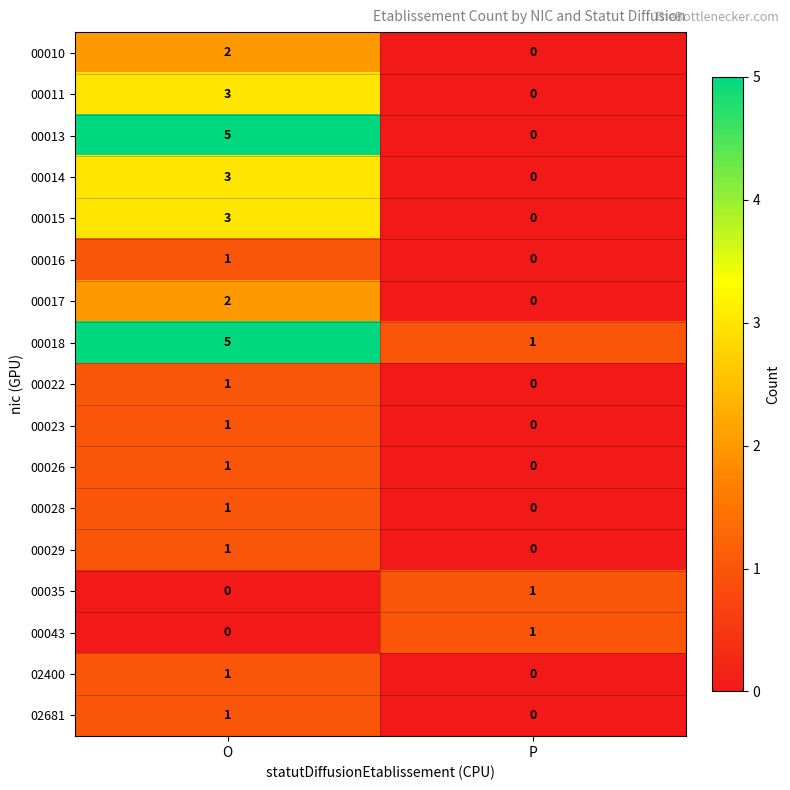

What is the difference between the 00011 values at O and P?

3